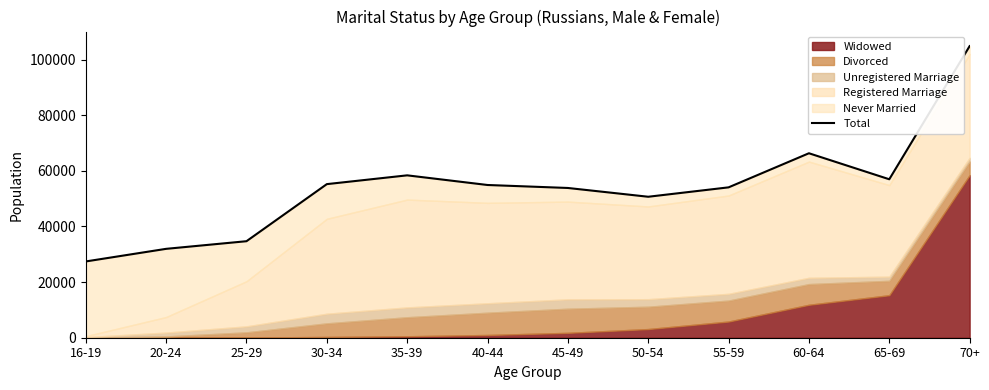

Reading right to left, transcribe all the data shown in this chart.

70+=104858	65-69=56981	60-64=66336	55-59=54074	50-54=50694	45-49=53851	40-44=54922	35-39=58393	30-34=55234	25-29=34707	20-24=31963	16-19=27429